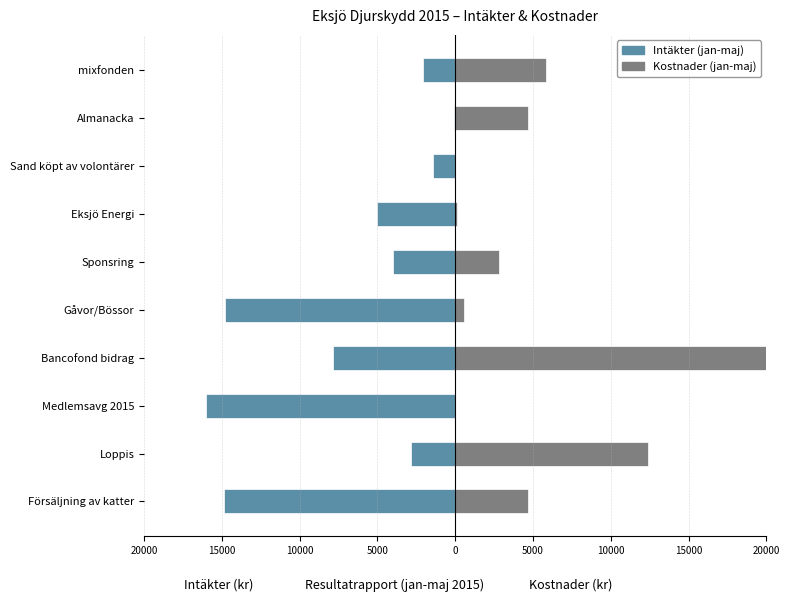

What is the difference between the second highest and minimum values in the Kostnader (jan-maj) series?

12390.0